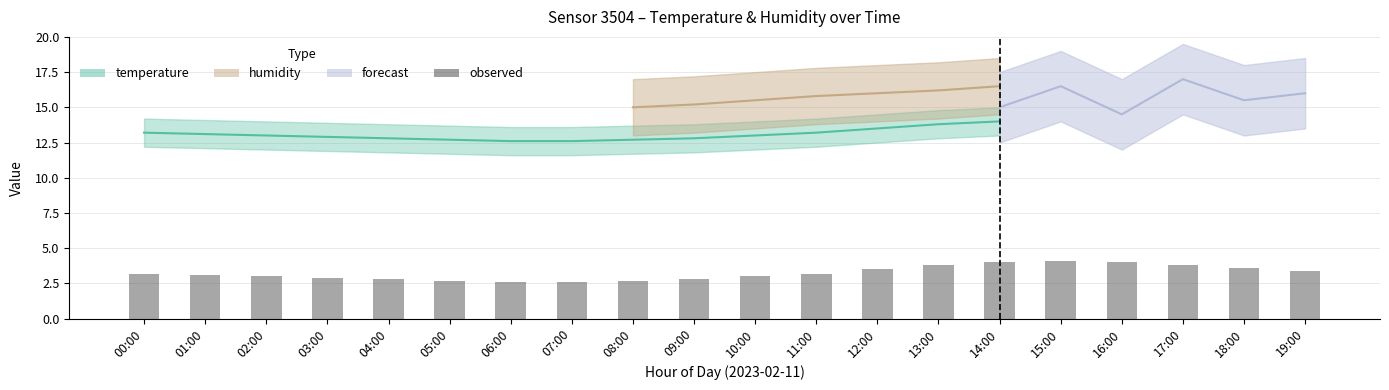

The chart shows a value of 4.0 at 14:00. True or false?

True